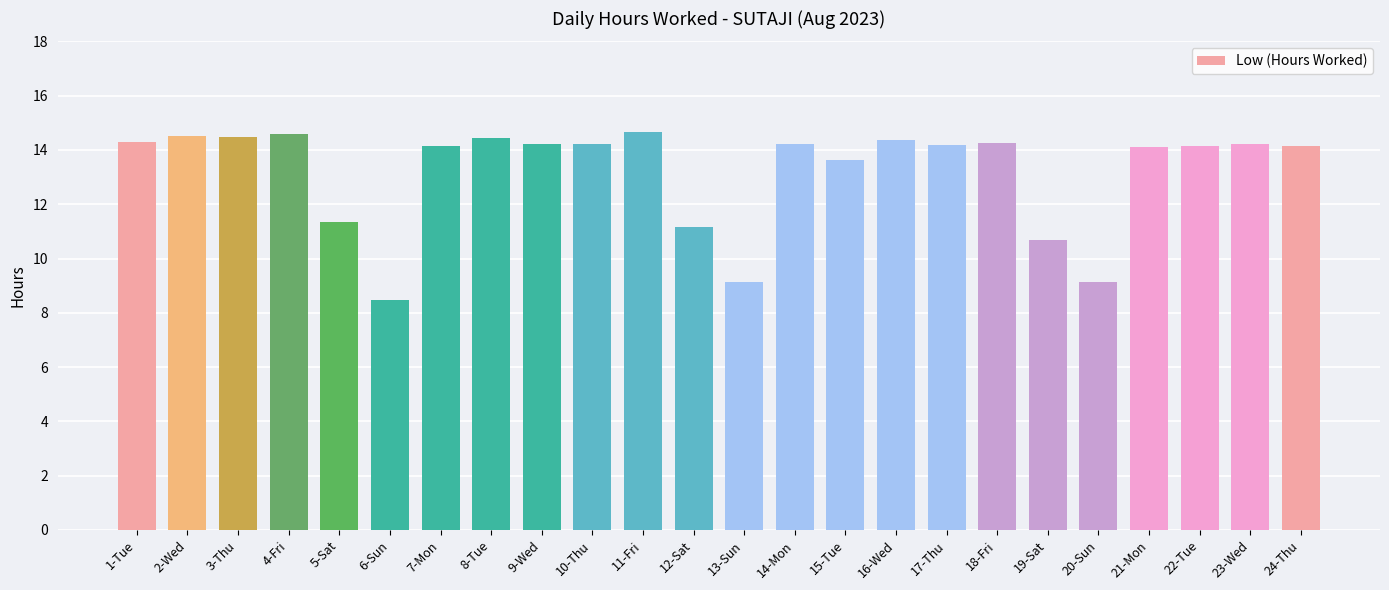

What is the value of the 8th bar from the left?

14.4